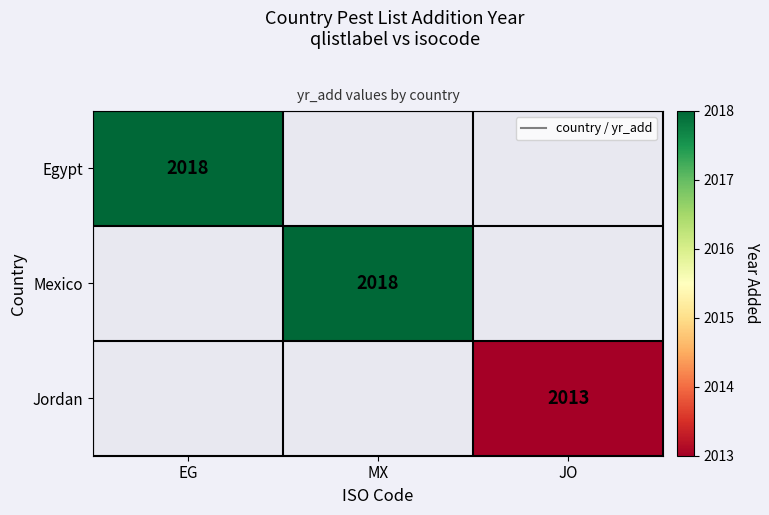

How many data points does each series have?

3